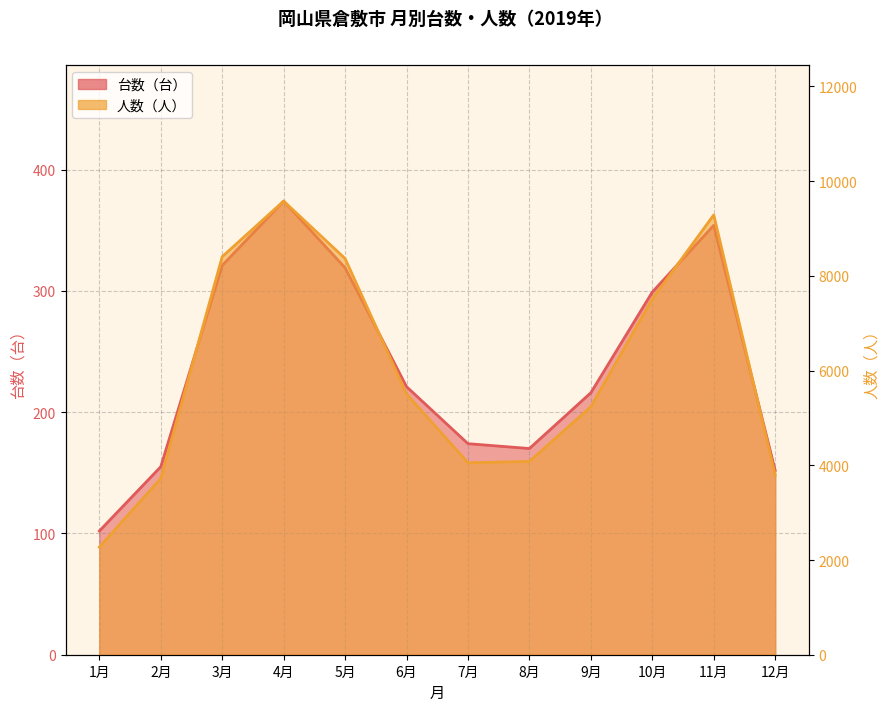

How many lines are shown in the chart?

2